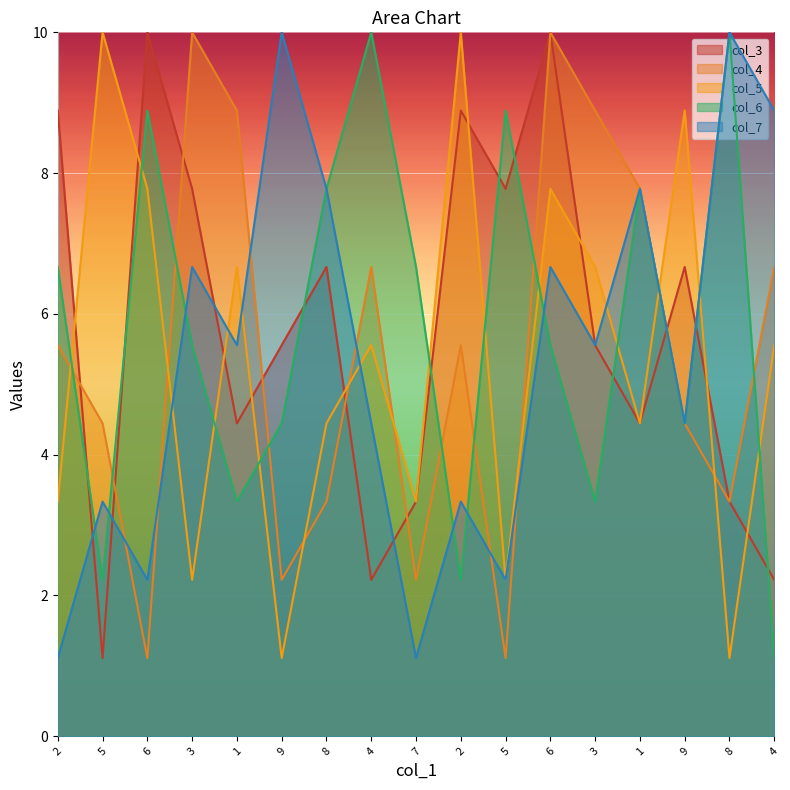

Which series ends up on top after the final intersection of col_3 and col_6?

col_3